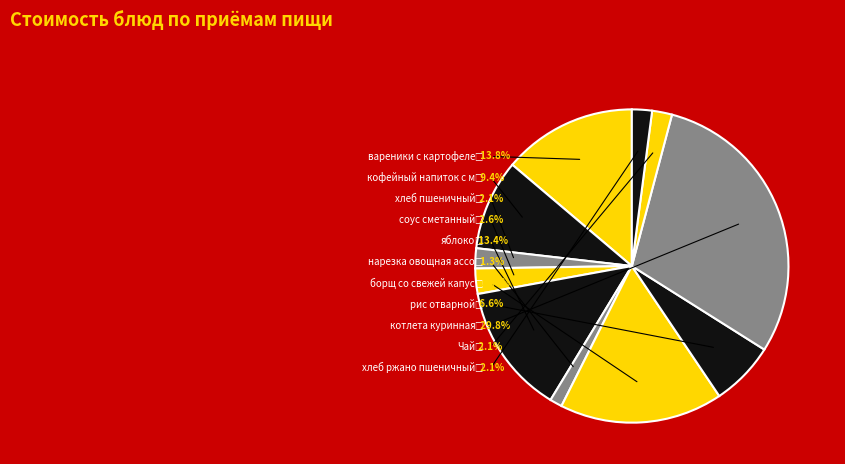

To the nearest percent, what percentage of the pie is хлеб ржано пшеничный?

2%